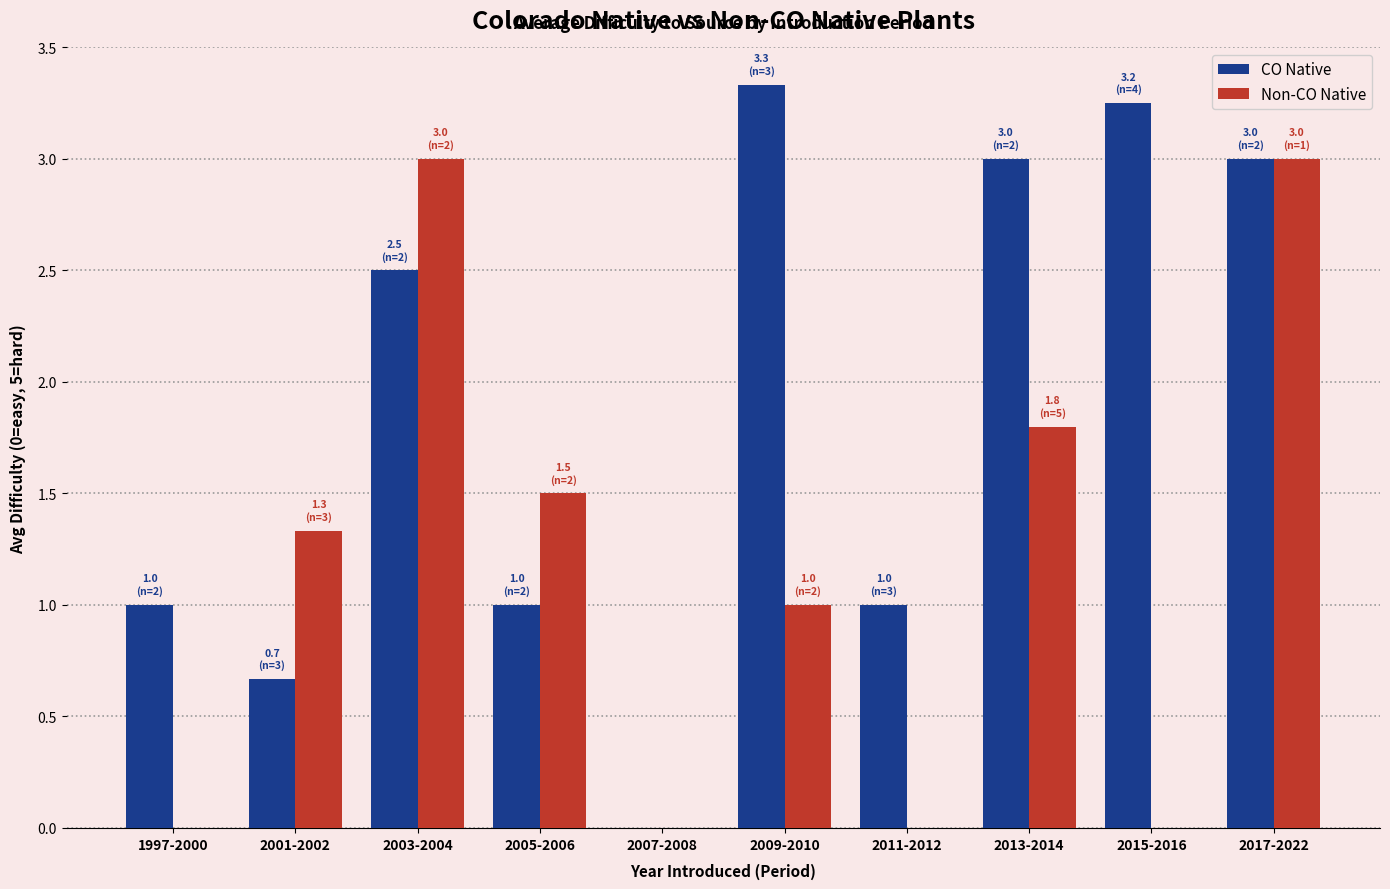

How many groups of bars are there?

10